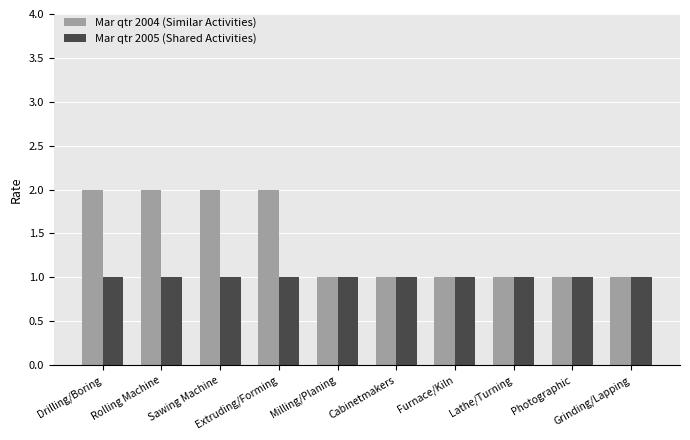

What is the value of the Mar qtr 2005 (Shared Activities) bar at the 8th from the left?

1